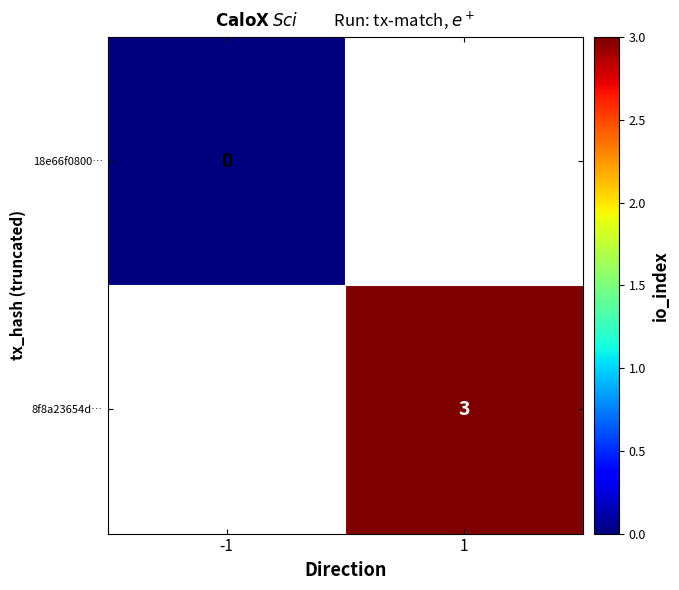

Which category has the lowest value across all series?

-1